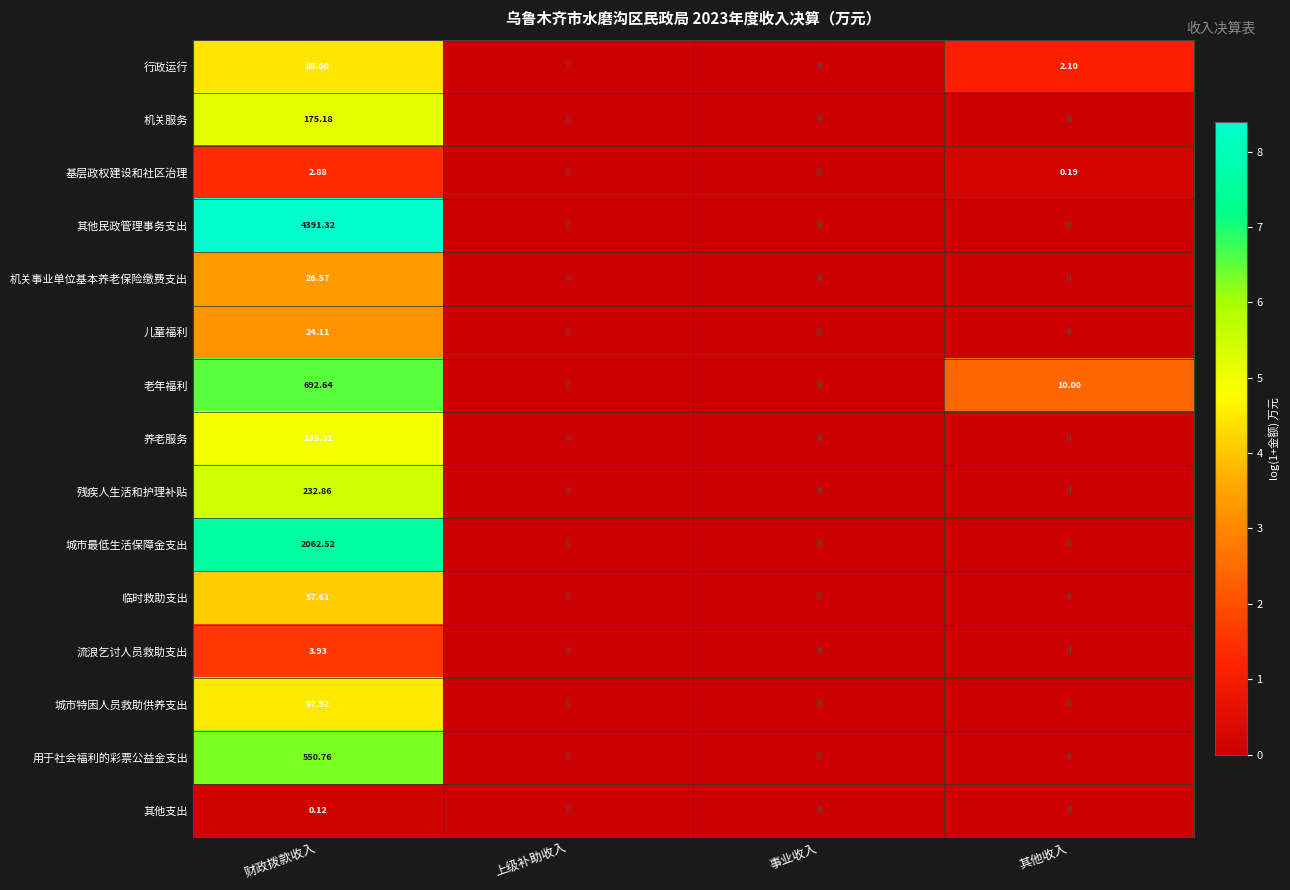

What is the difference between the highest and lowest values at 其他收入?

10.0